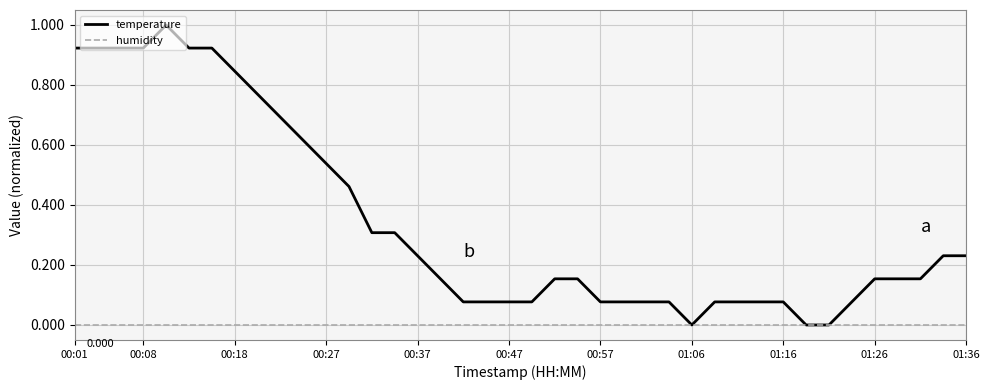

Which series has the widest spread of values?

temperature